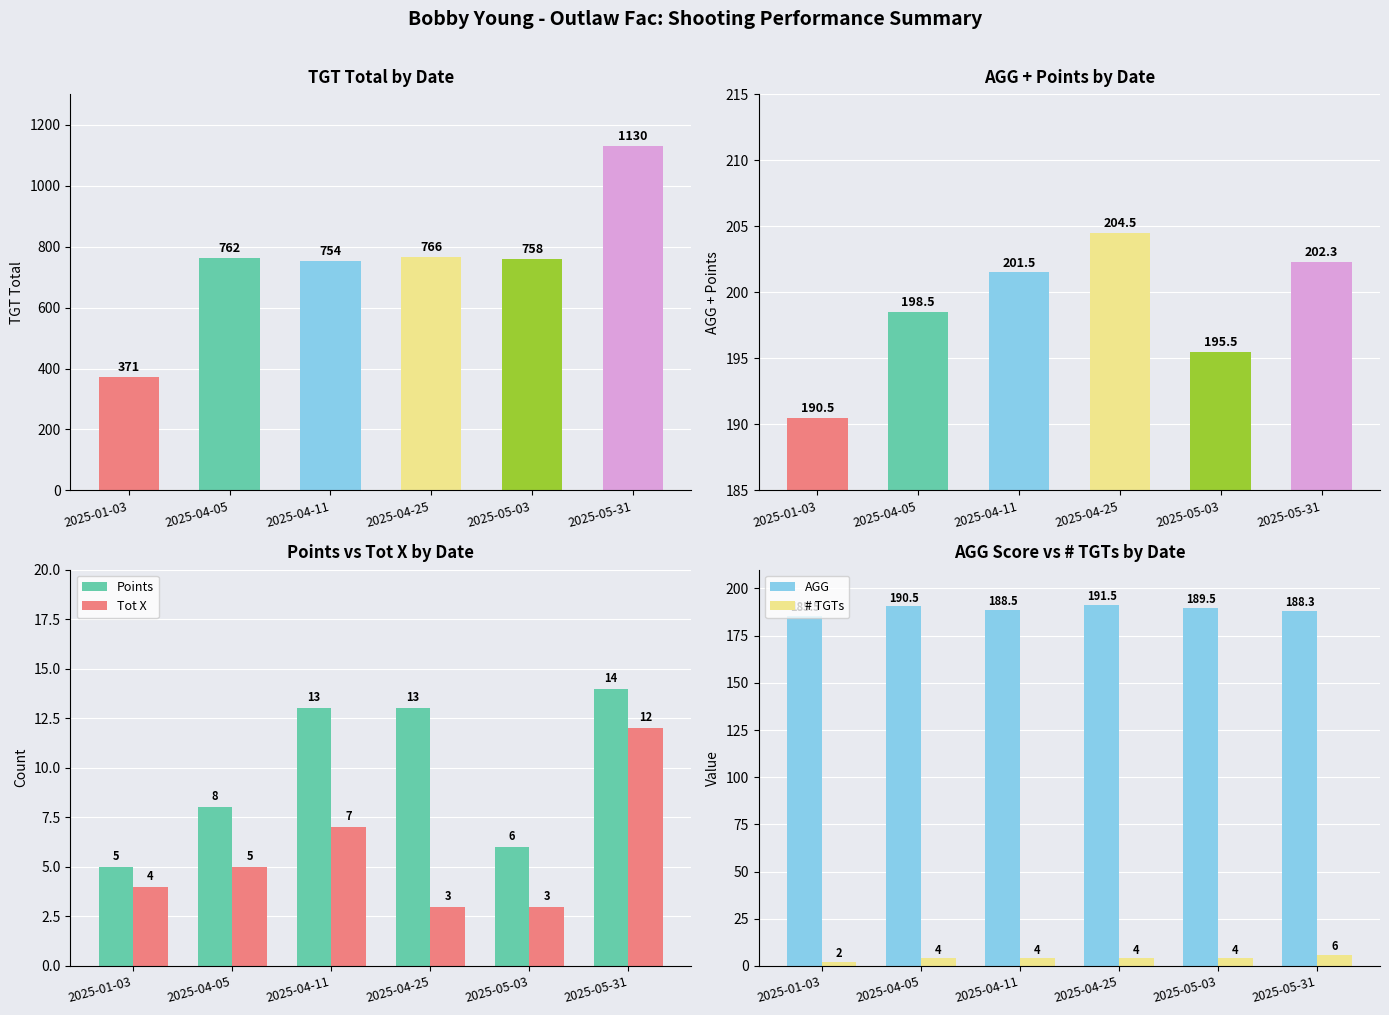

Reading left to right, what are all the values shown in this chart?

TGT Tot: 2025-01-03=371.0	2025-04-05=762.0	2025-04-11=754.0	2025-04-25=766.0	2025-05-03=758.0	2025-05-31=1130.0
AGG + Pts: 2025-01-03=190.5	2025-04-05=198.5	2025-04-11=201.5	2025-04-25=204.5	2025-05-03=195.5	2025-05-31=202.3
Points: 2025-01-03=5.0	2025-04-05=8.0	2025-04-11=13.0	2025-04-25=13.0	2025-05-03=6.0	2025-05-31=14.0
Tot X: 2025-01-03=4.0	2025-04-05=5.0	2025-04-11=7.0	2025-04-25=3.0	2025-05-03=3.0	2025-05-31=12.0
AGG: 2025-01-03=185.5	2025-04-05=190.5	2025-04-11=188.5	2025-04-25=191.5	2025-05-03=189.5	2025-05-31=188.3
# TGTs: 2025-01-03=2.0	2025-04-05=4.0	2025-04-11=4.0	2025-04-25=4.0	2025-05-03=4.0	2025-05-31=6.0